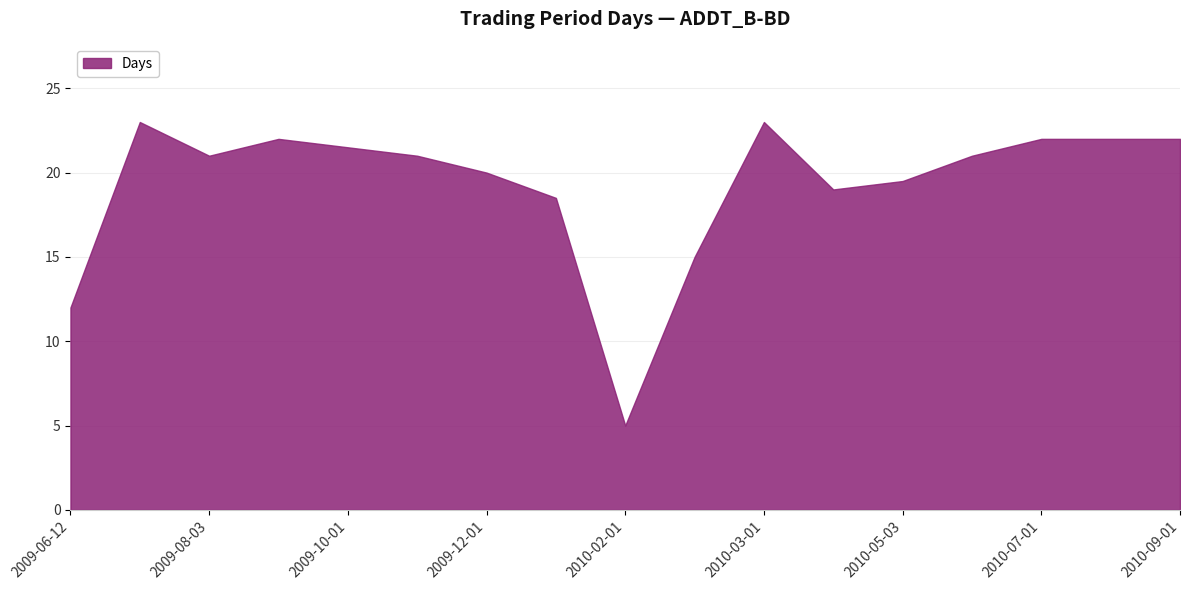

How many lines are shown in the chart?

1